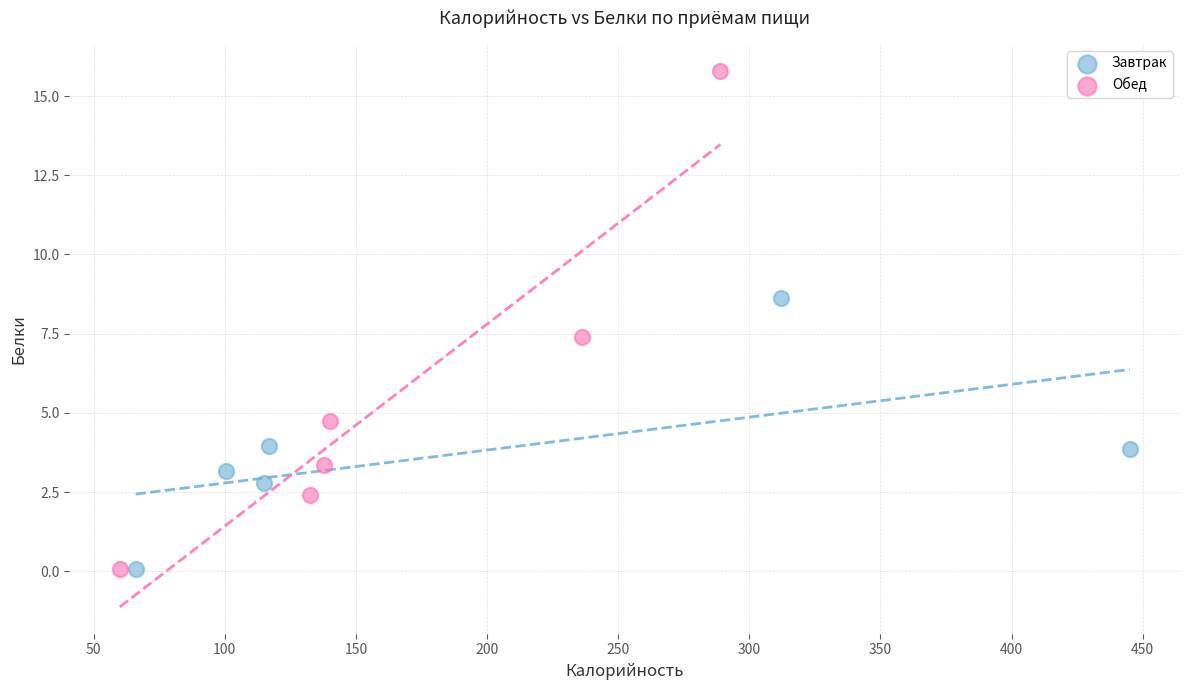

Which series has the widest spread of Y values?

Обед